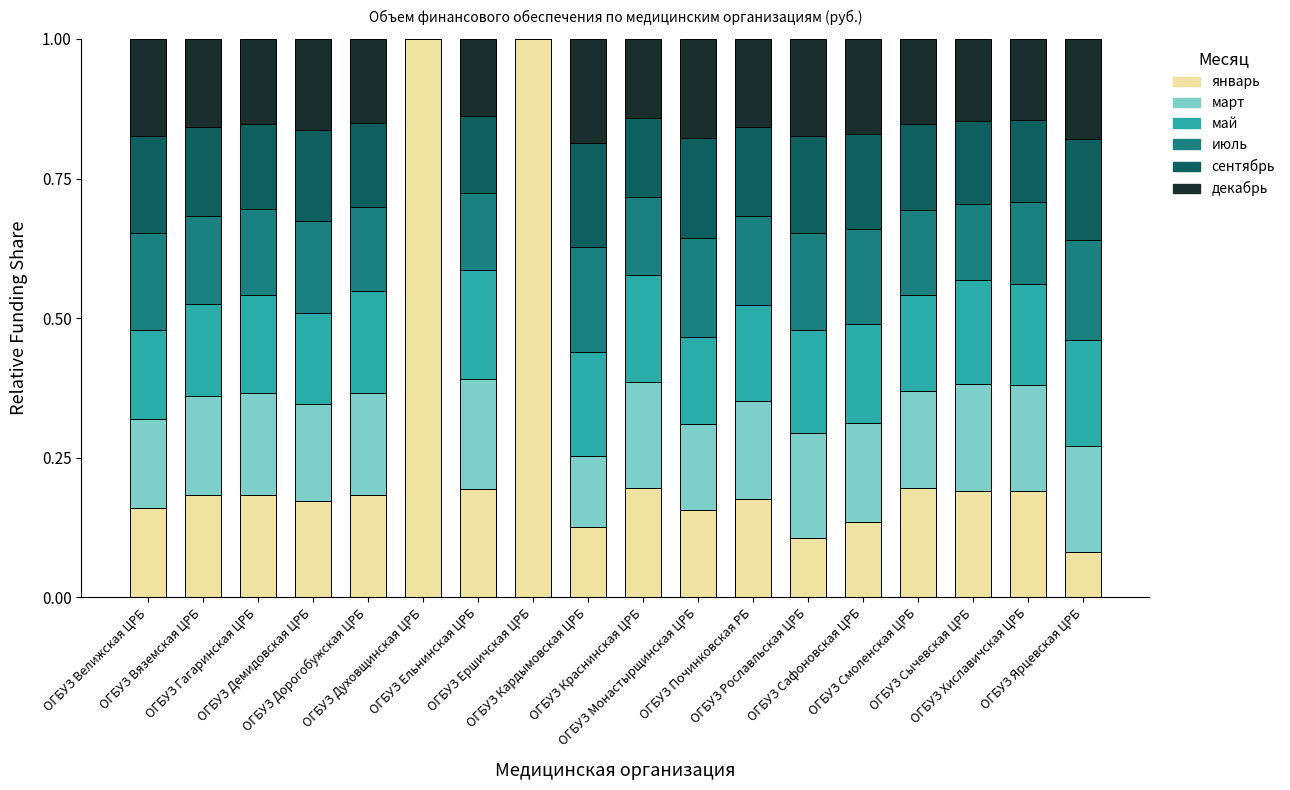

Does the chart contain stacked bars?

Yes